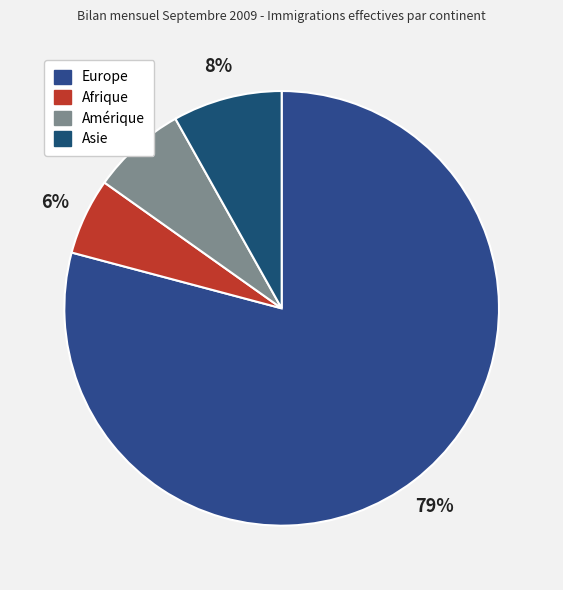

Count the number of slices in the pie.

4